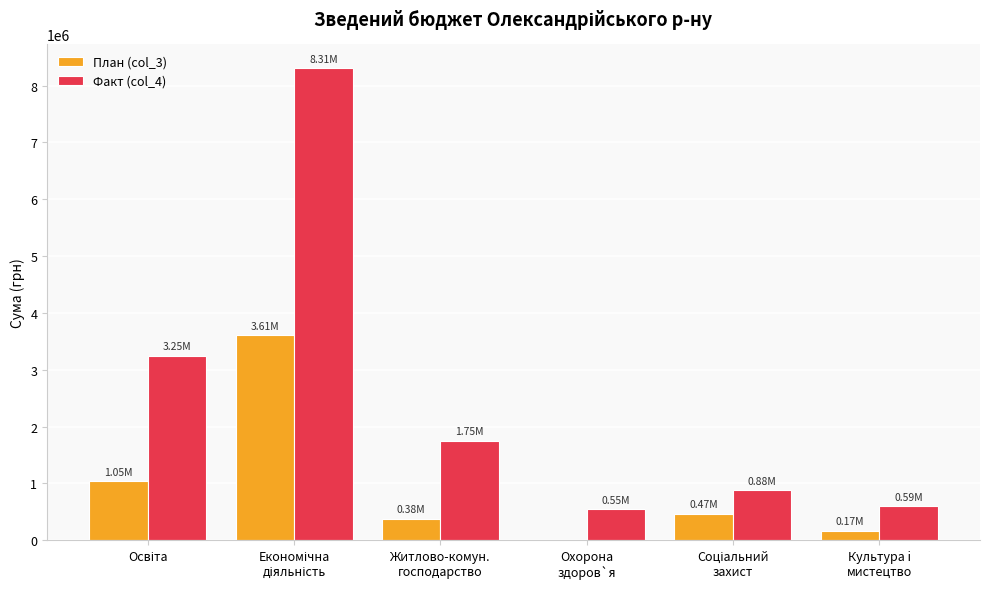

Which series has the largest total across all categories?

Факт (col_4)